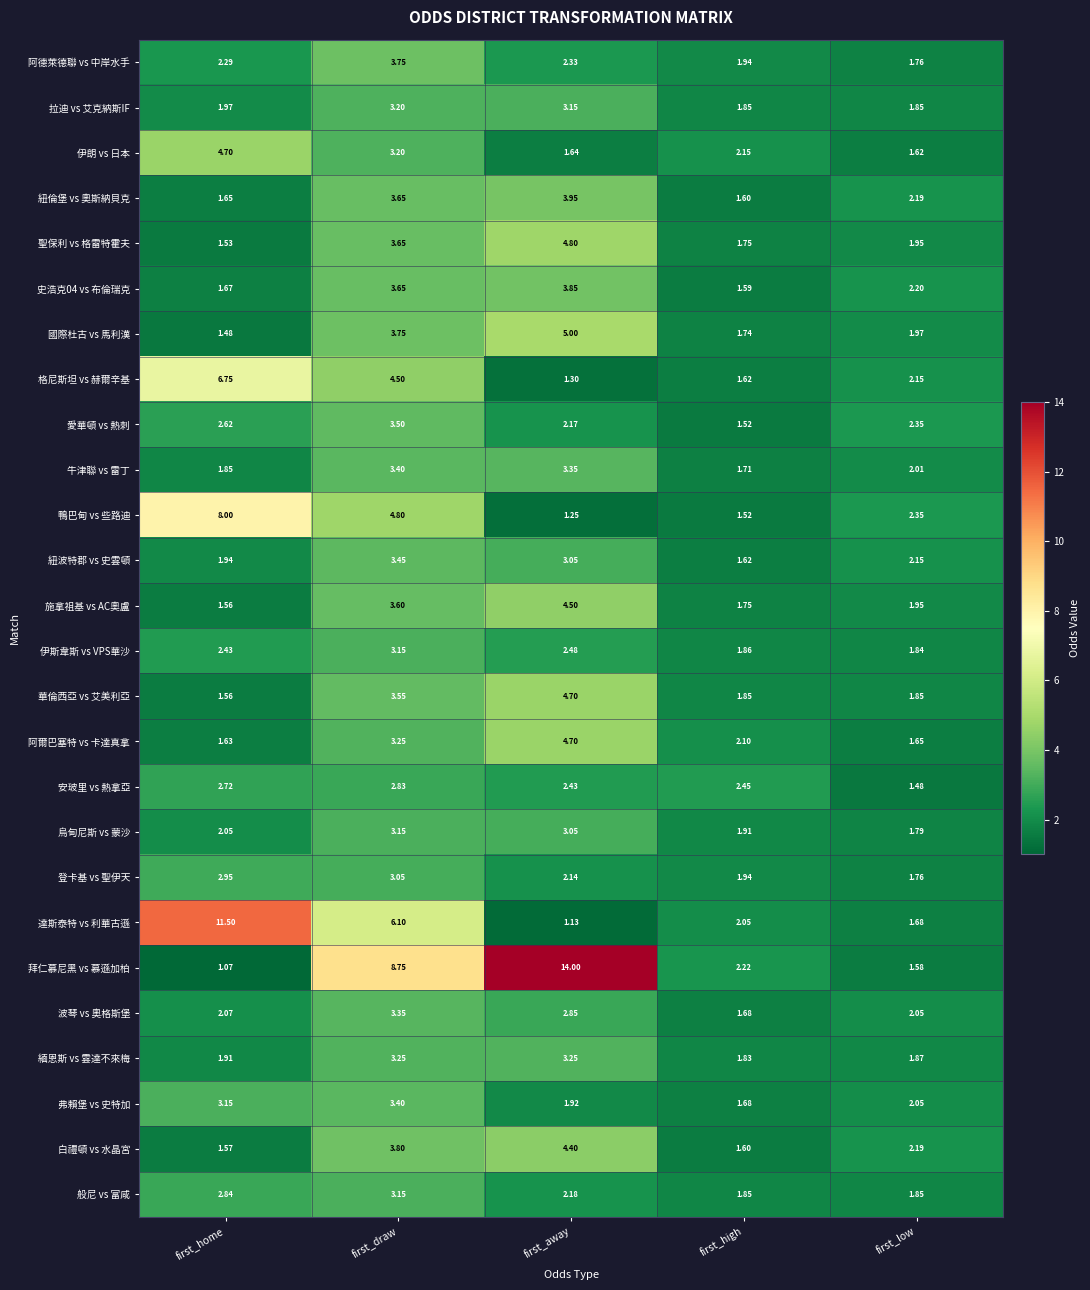

Which category has the highest value across all series?

first_away